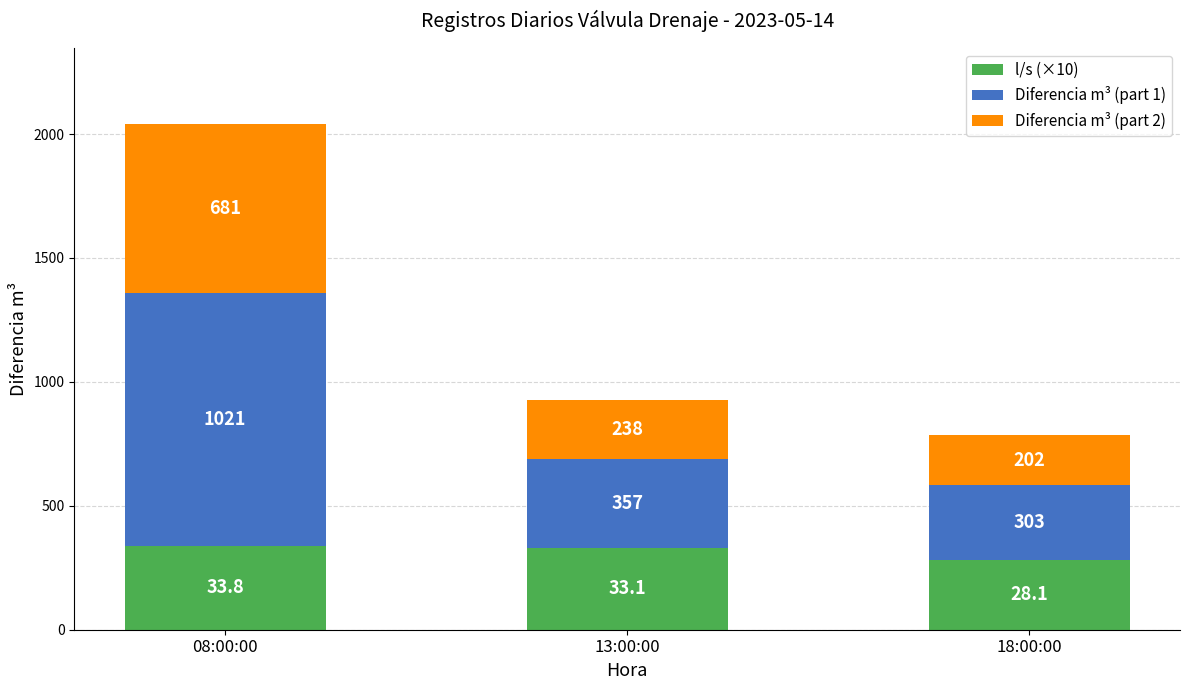

What is the highest value of the l/s (×10) series?

337.9